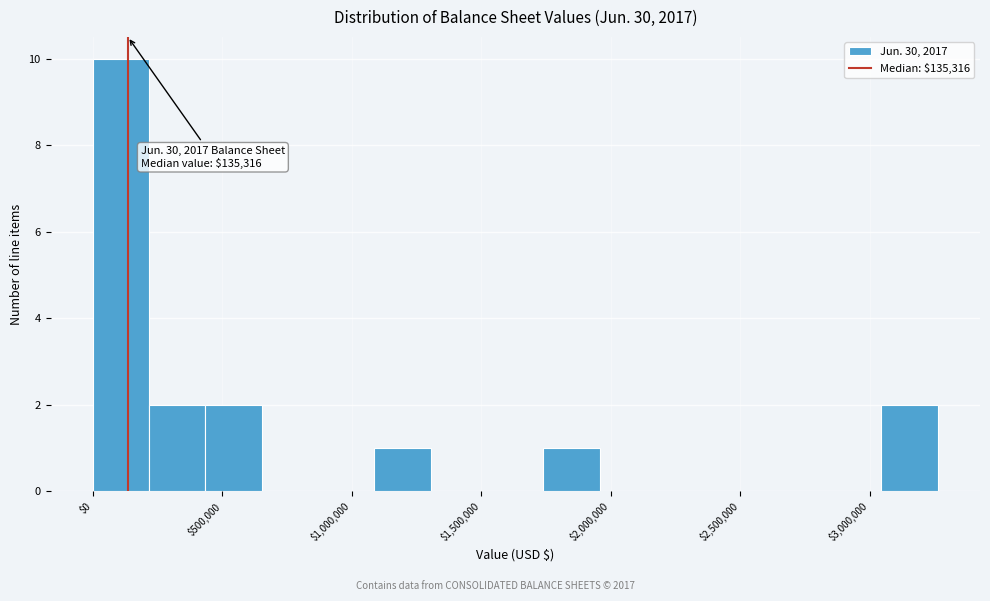

Over which range of the x-axis is the bar tallest?

0 to 200000